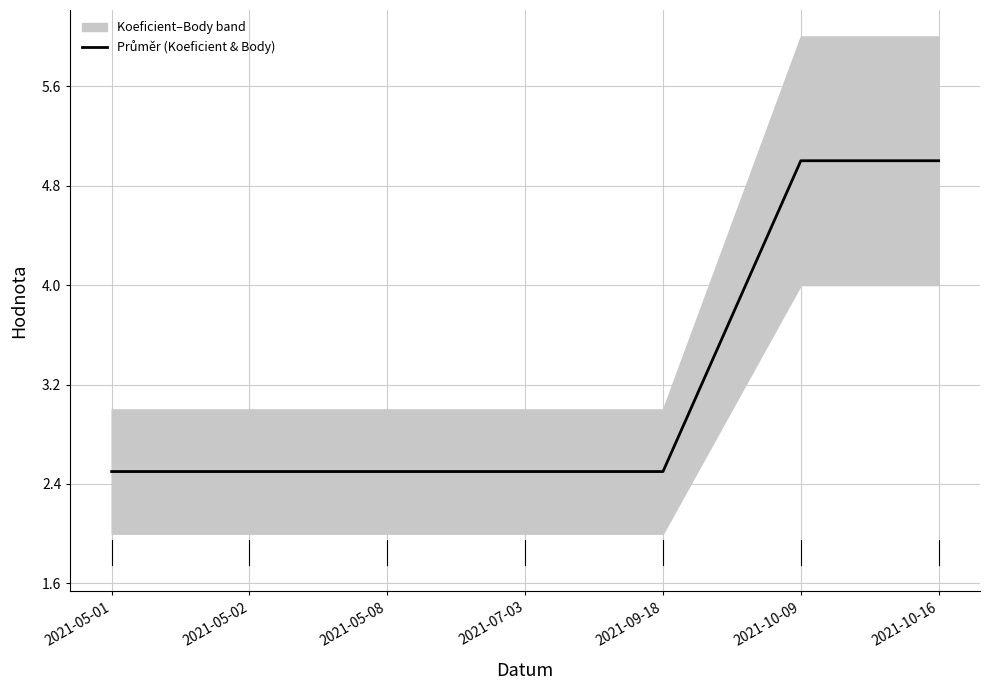

What is the label of the 6th point from the left?

2021-10-09